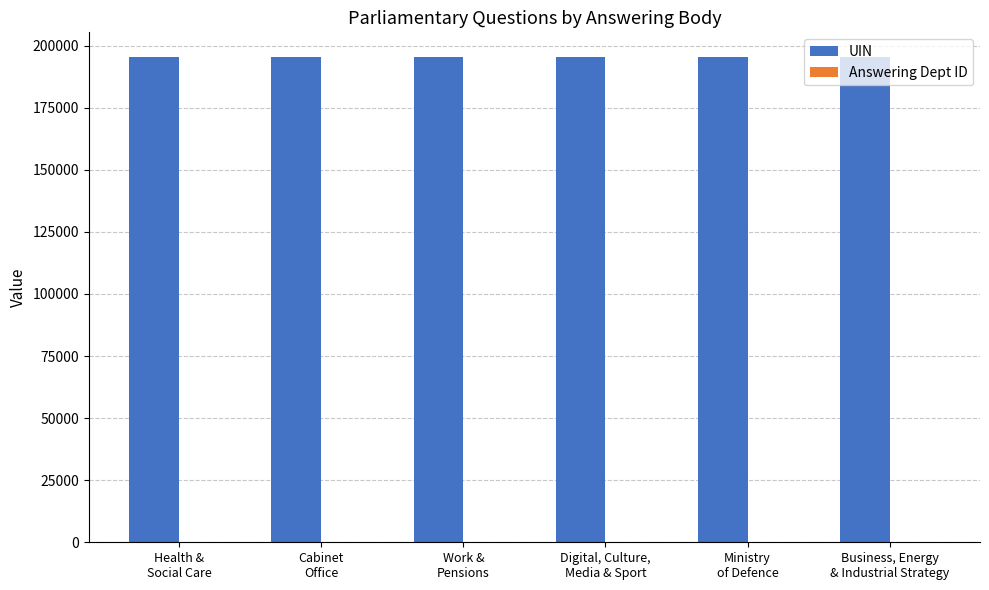

What is the sum of all UIN values?

1173279